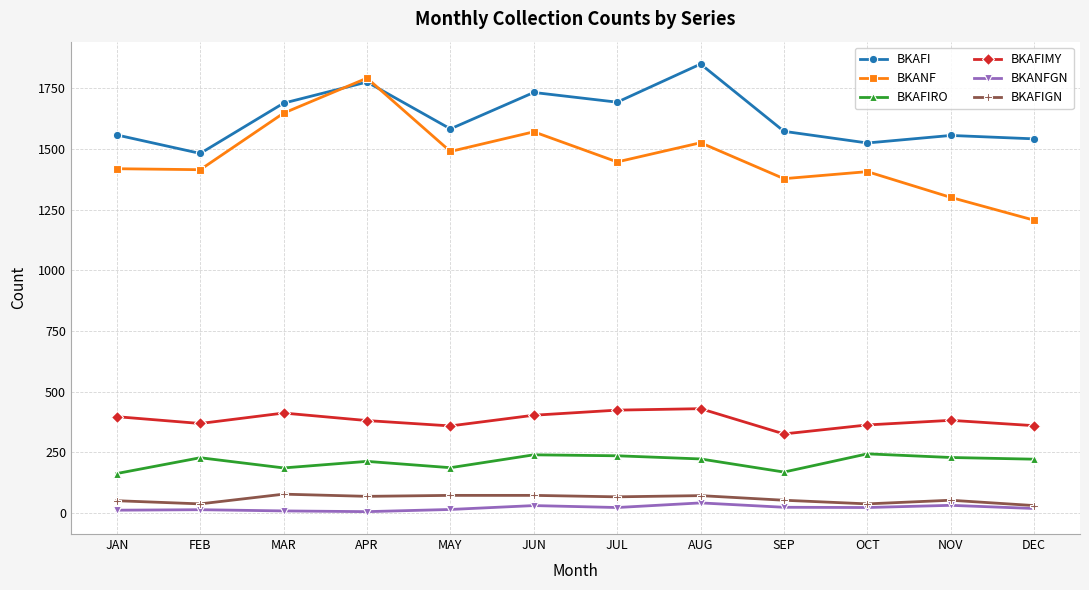

True or false: BKAFI has more than 0 interior local peaks.

True